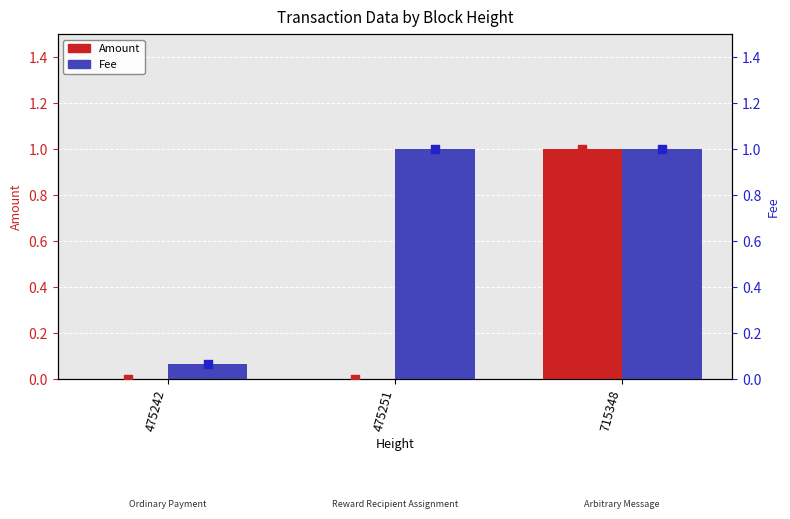

Which series contains the highest Y value?

Amount